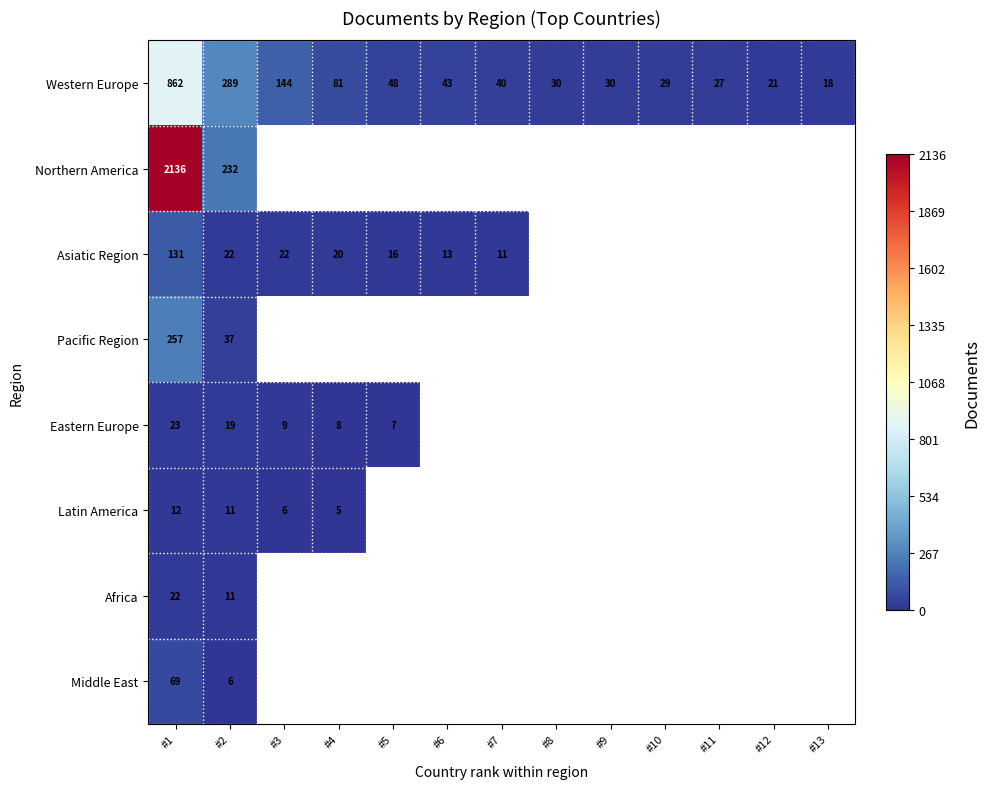

What is the smallest value displayed?

5.0